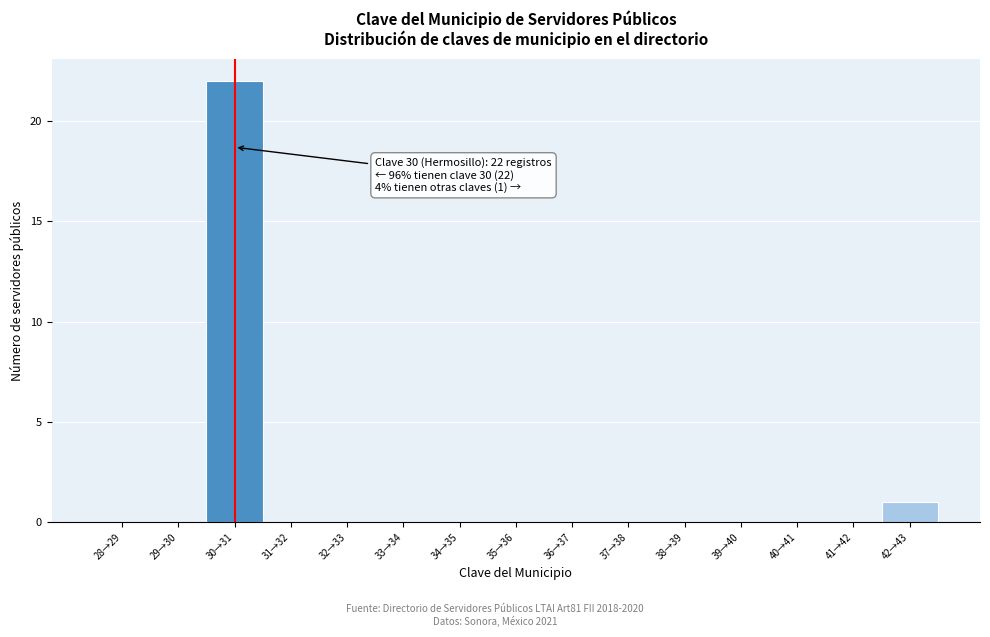

Reading left to right, transcribe all the data shown in this chart.

28→29=0	29→30=0	30→31=22	31→32=0	32→33=0	33→34=0	34→35=0	35→36=0	36→37=0	37→38=0	38→39=0	39→40=0	40→41=0	41→42=0	42→43=1